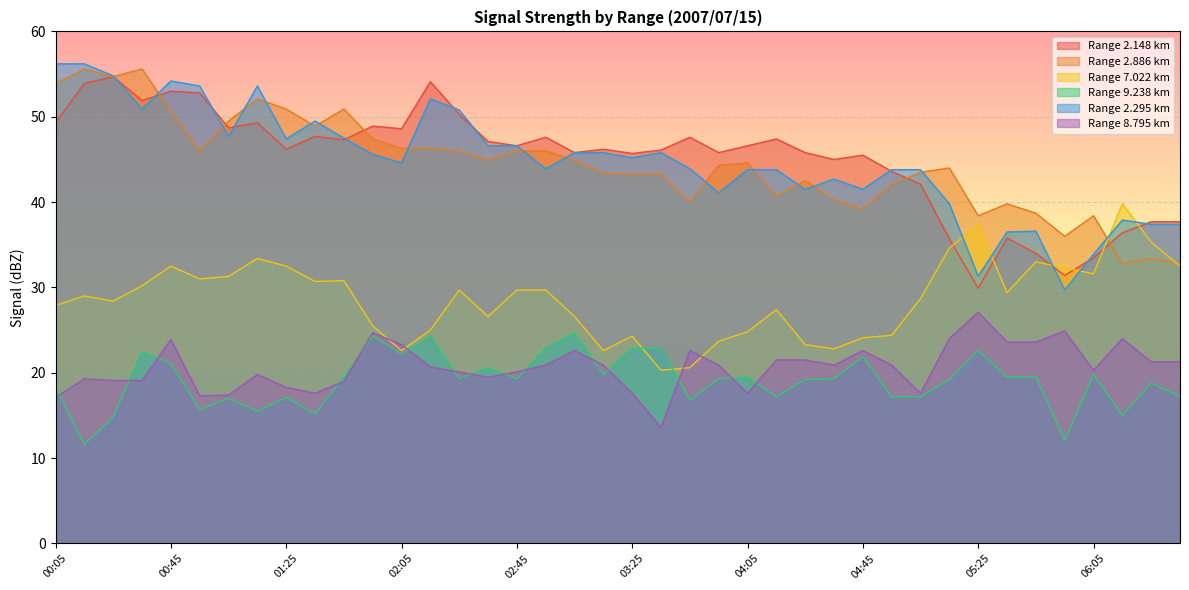

What is the difference between the 7.022 values at 01:15 and 00:25?

5.0